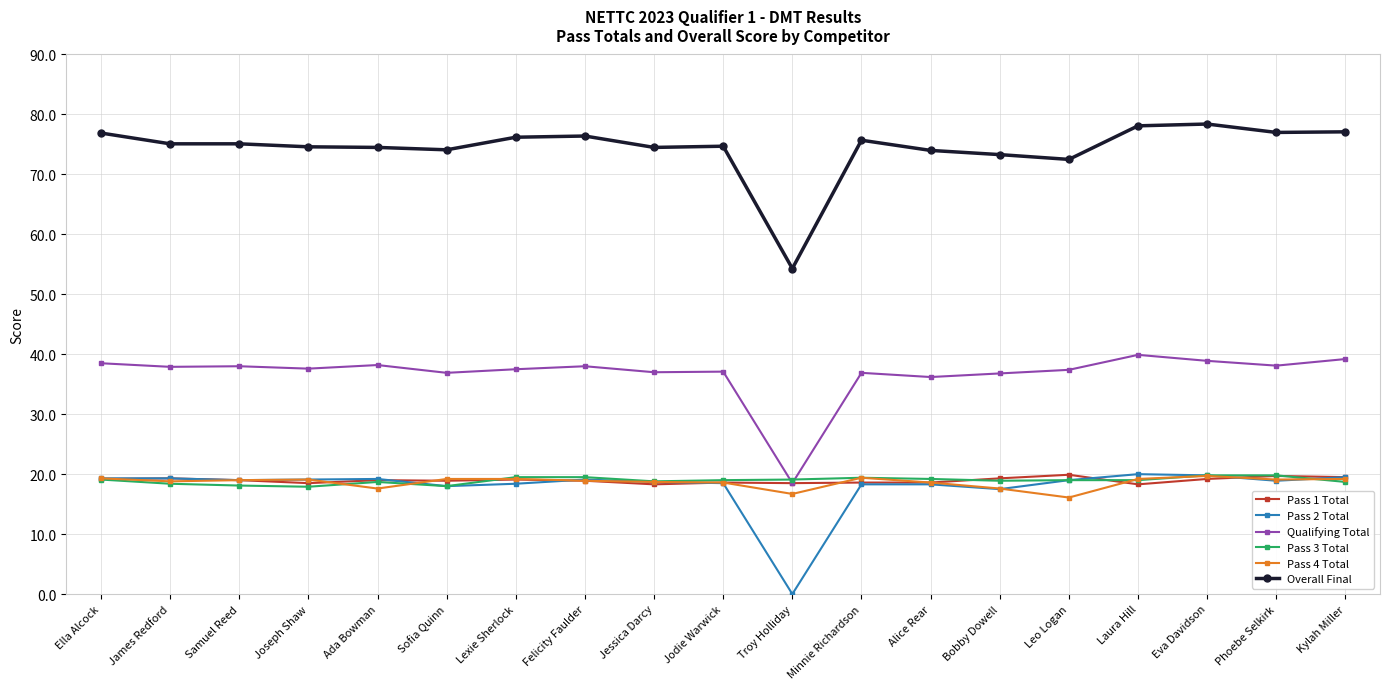

Which series has the widest spread of values?

Overall Final